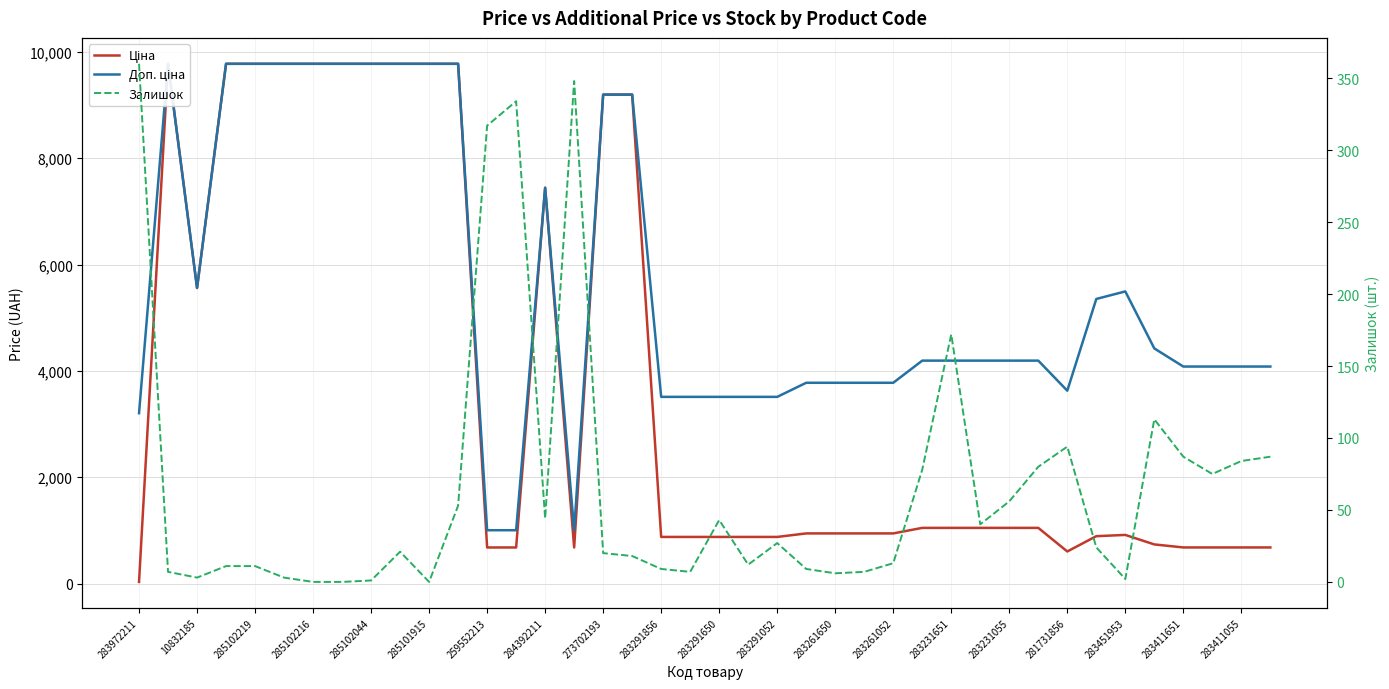

What position from the left is 284392211?

15